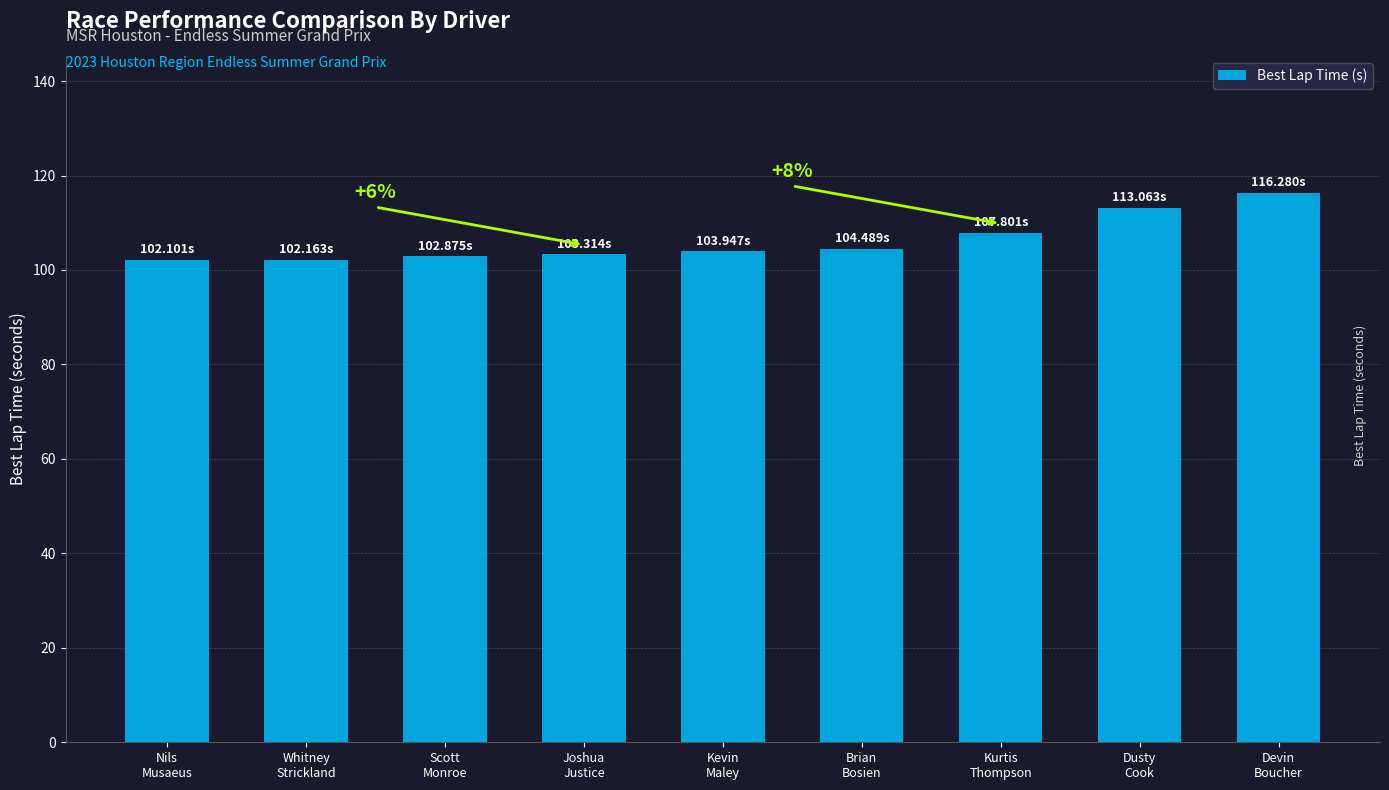

What is the approximate value at Brian
Bosien?

104.5